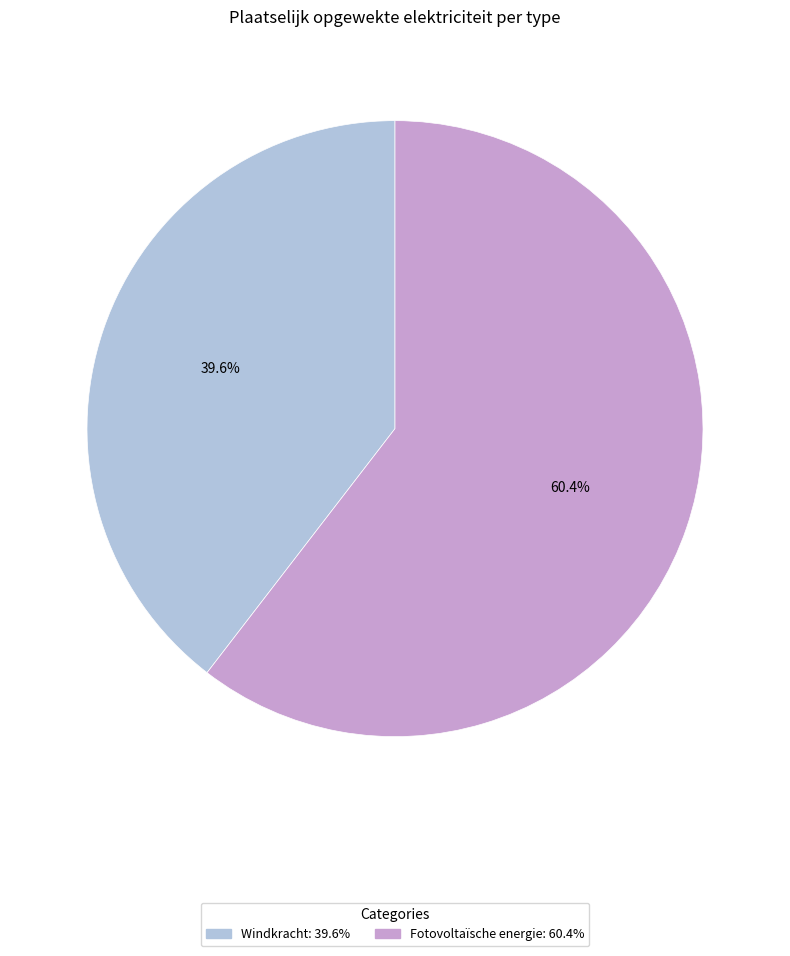

What is the ratio of the value at Fotovoltaïsche energie to the value at Windkracht?

1.5